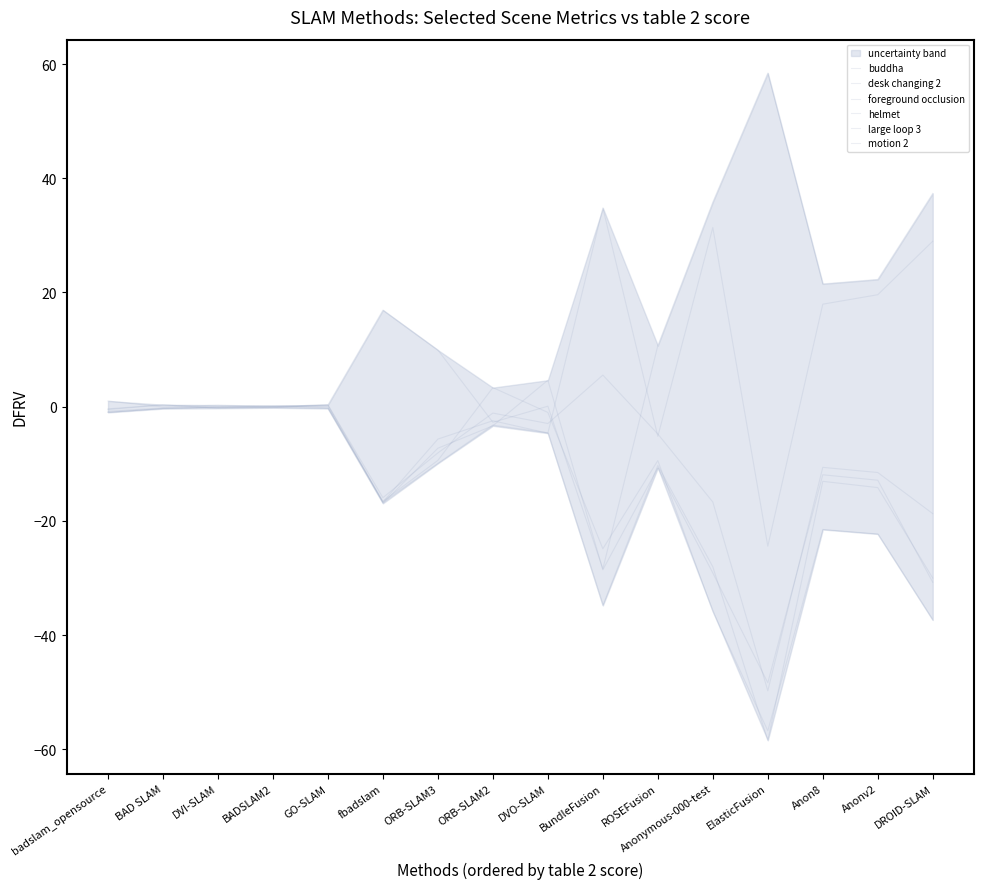

How many values in the foreground occlusion series are below -7?

9